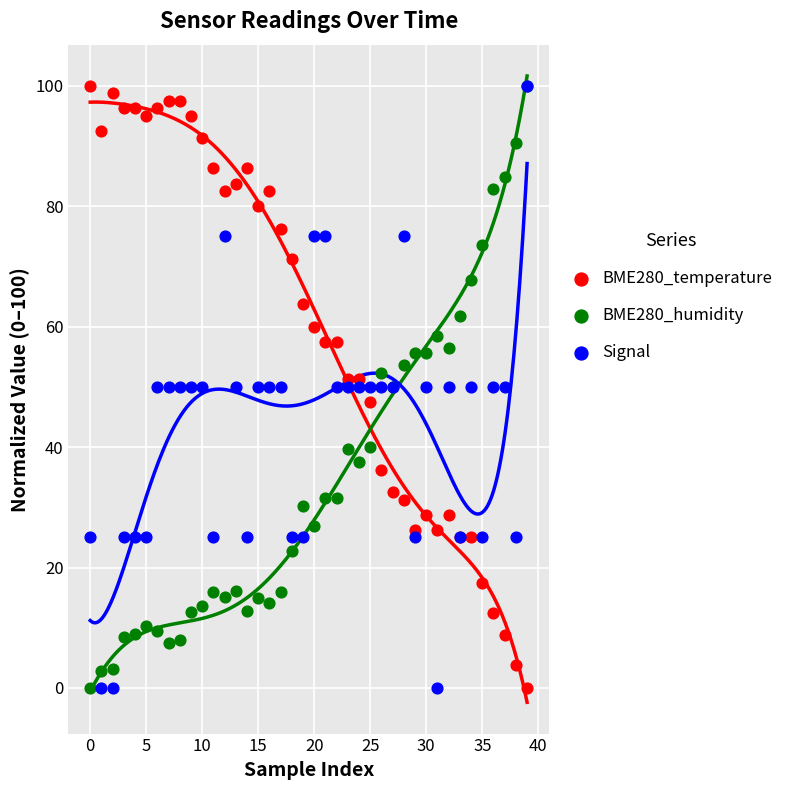

What are all the series names shown in the legend?

BME280_temperature, BME280_humidity, Signal